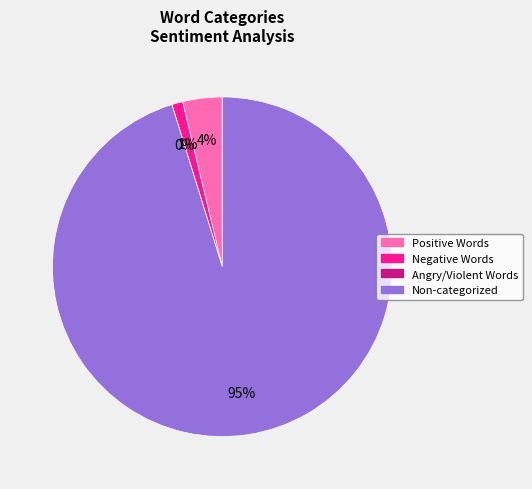

How many slices are in this pie chart?

4